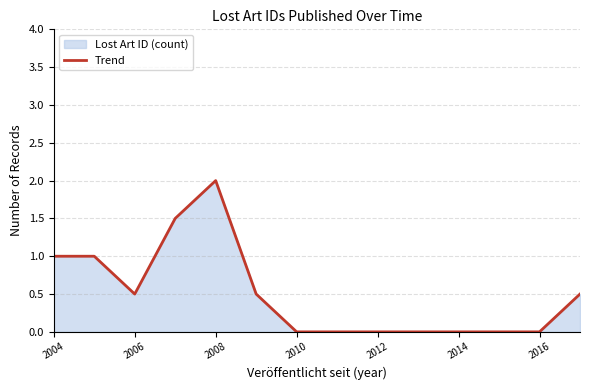

At which category does the chart reach its peak across all series?

2008